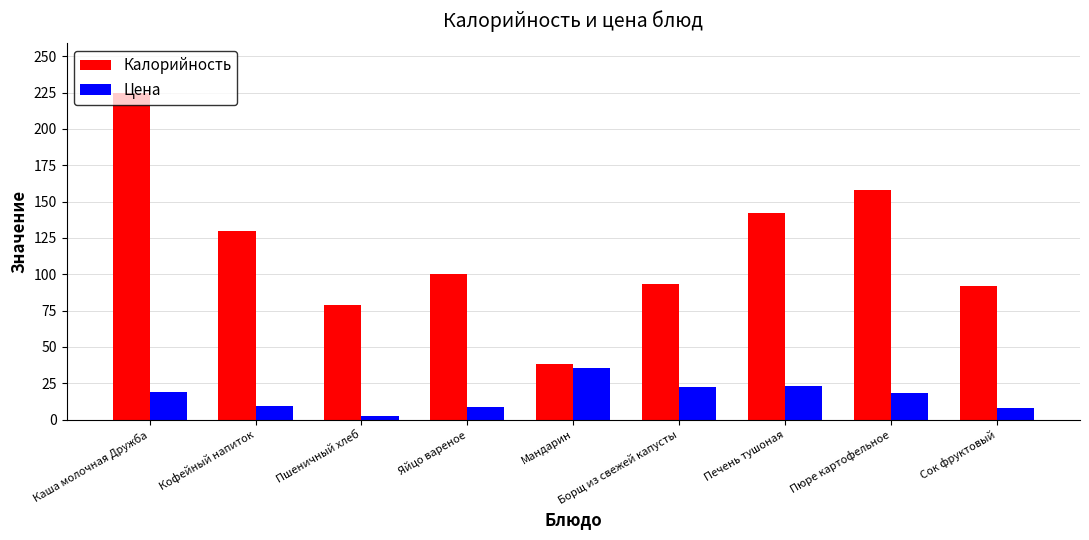

List the series in order of their overall mean, lowest first.

Цена, Калорийность